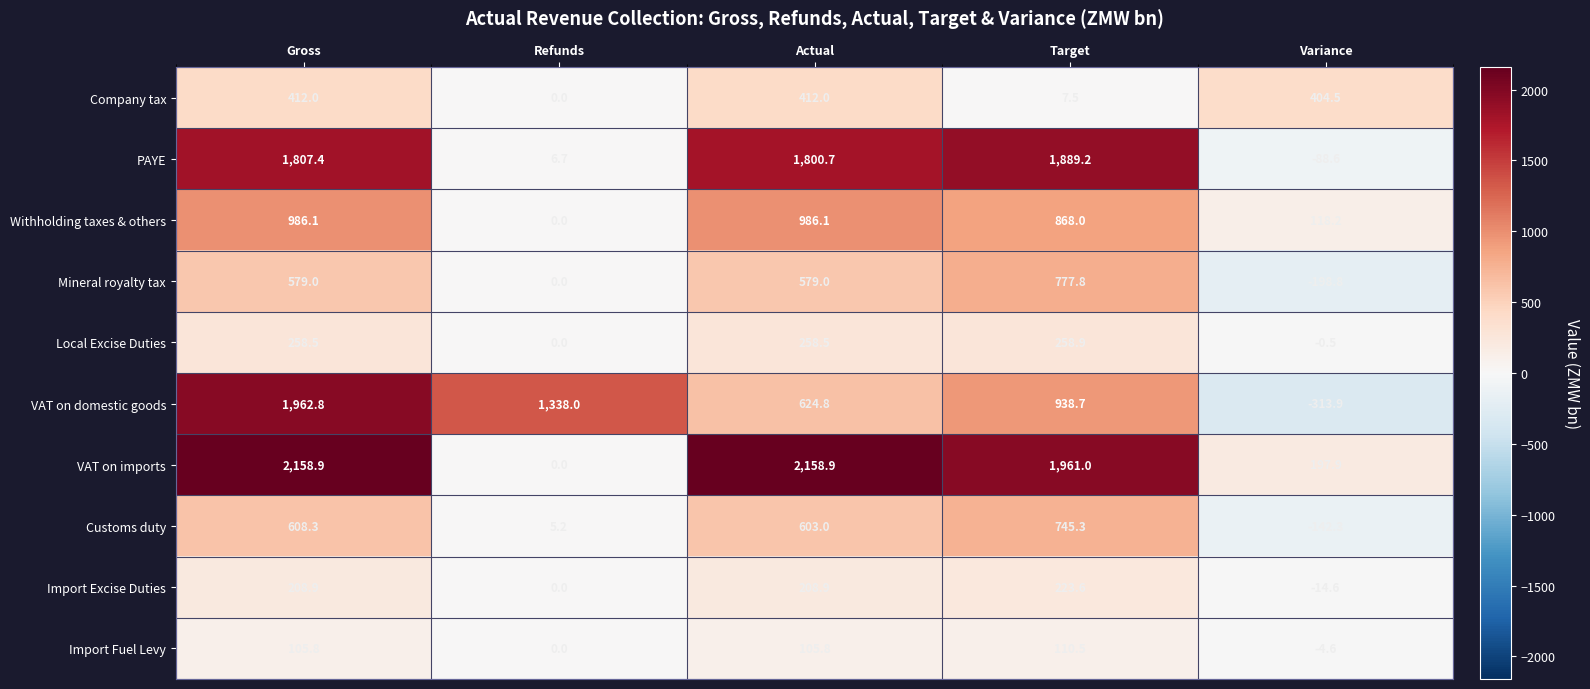

What is the difference between the maximum and second lowest values in the Customs duty series?

740.1